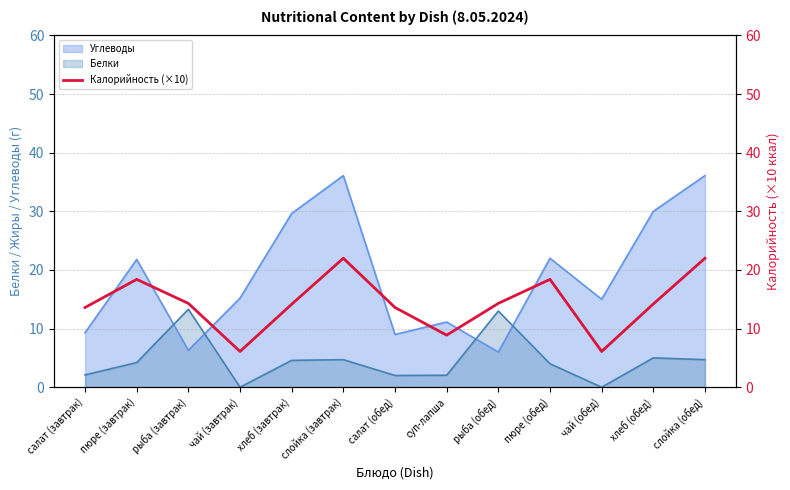

What is the label of the 6th point from the left?

слойка (завтрак)